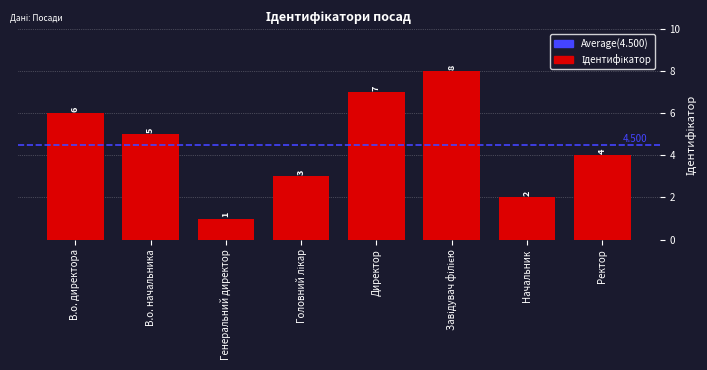

How many categories are shown in the chart?

8